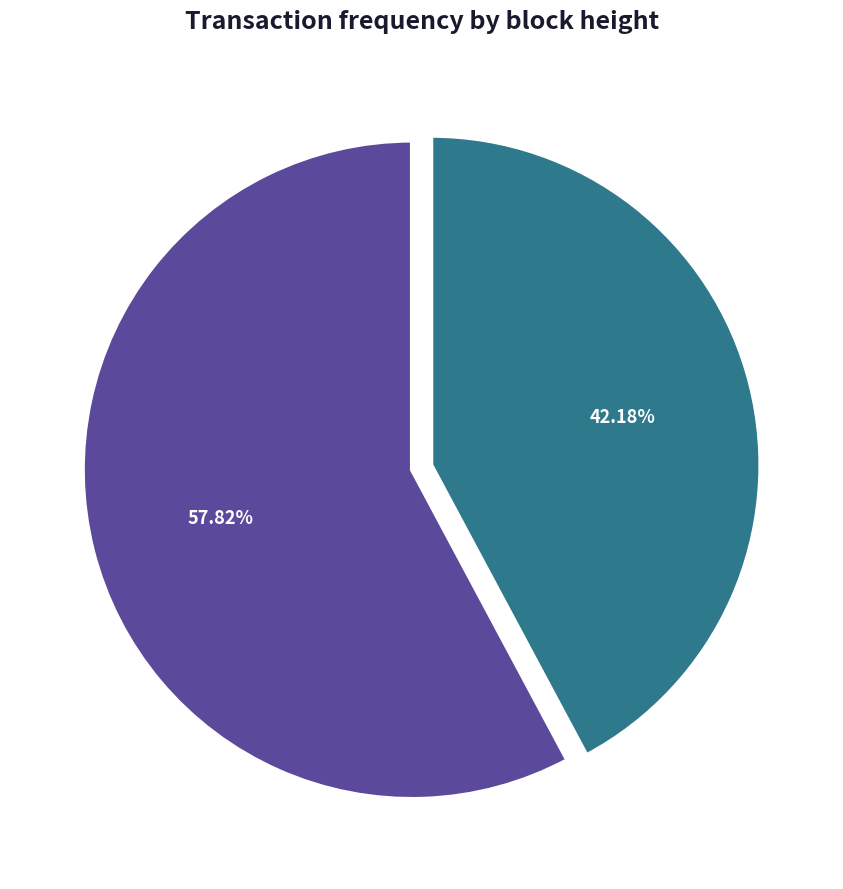

Is there any slice that represents more than half of the pie?

Yes